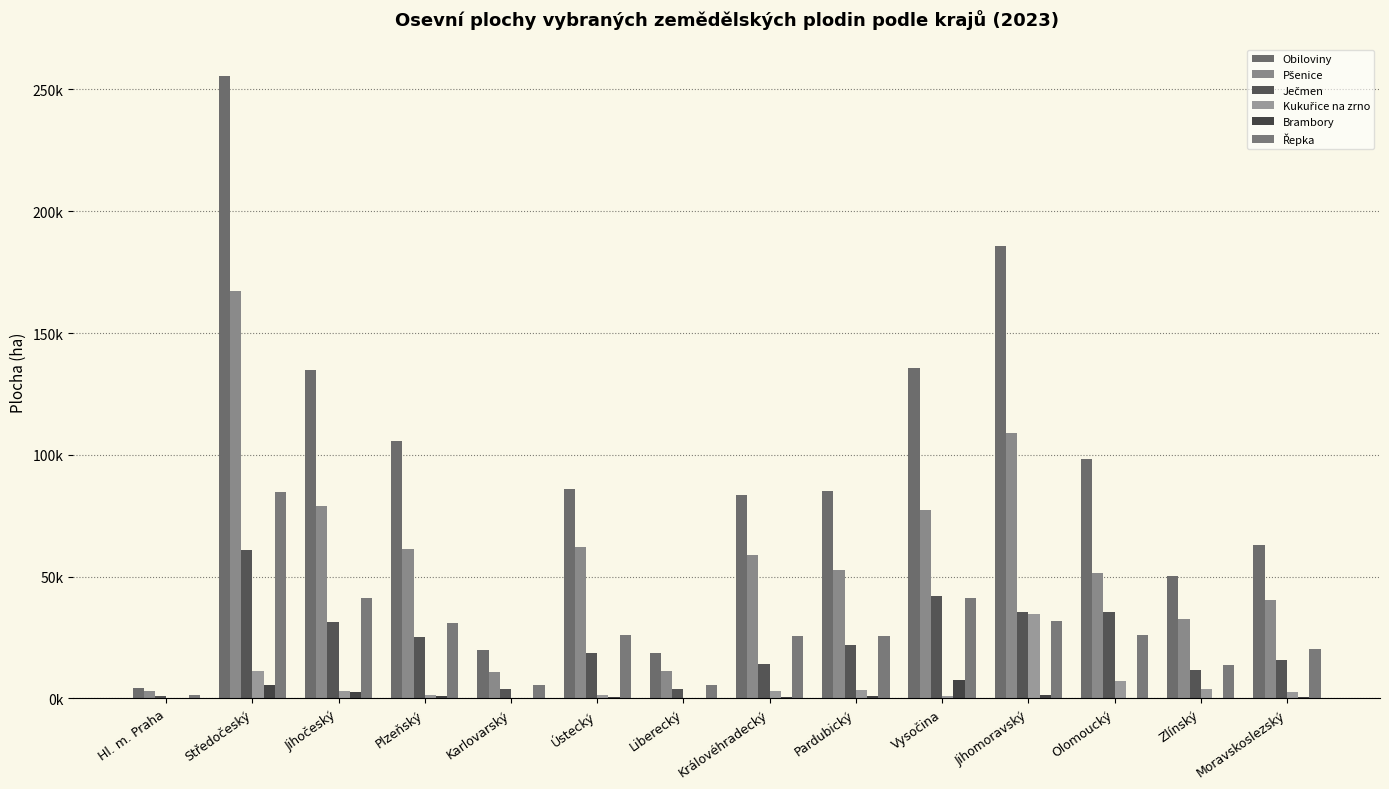

Read the Kukuřice na zrno value at Jihomoravský.

34695.4